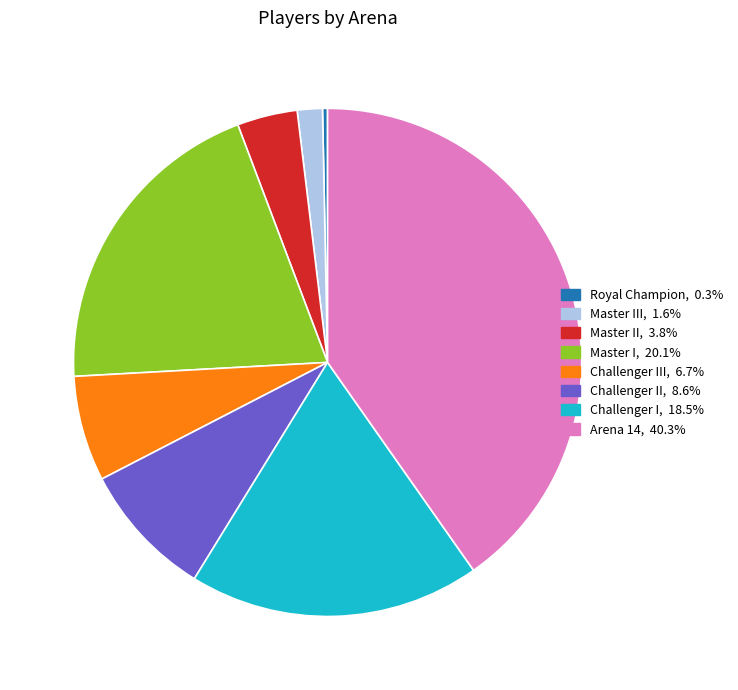

Is there a majority slice in this chart?

No